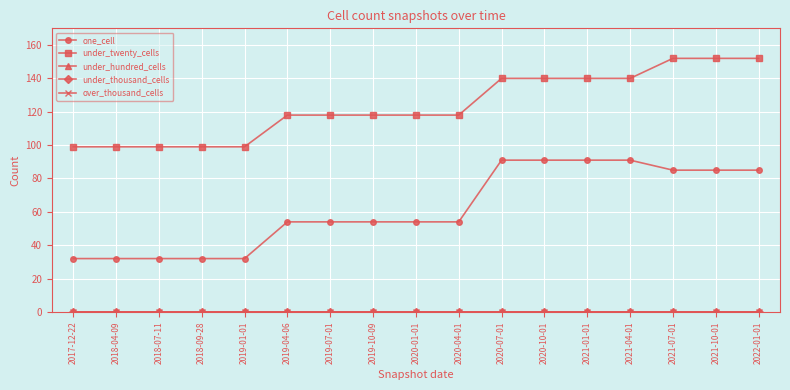

Is this an area chart (filled region under the line)?

No